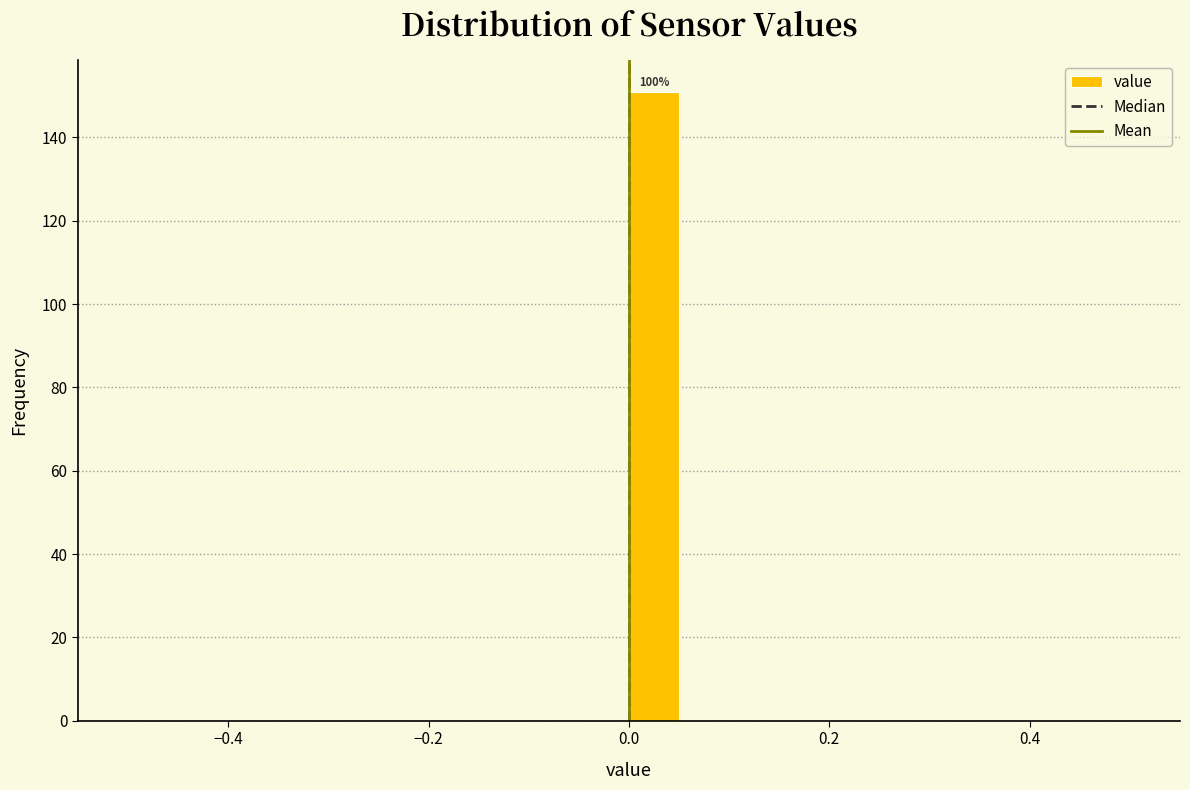

Read against the x-axis, roughly where is the centre of the tallest bar?

0.02